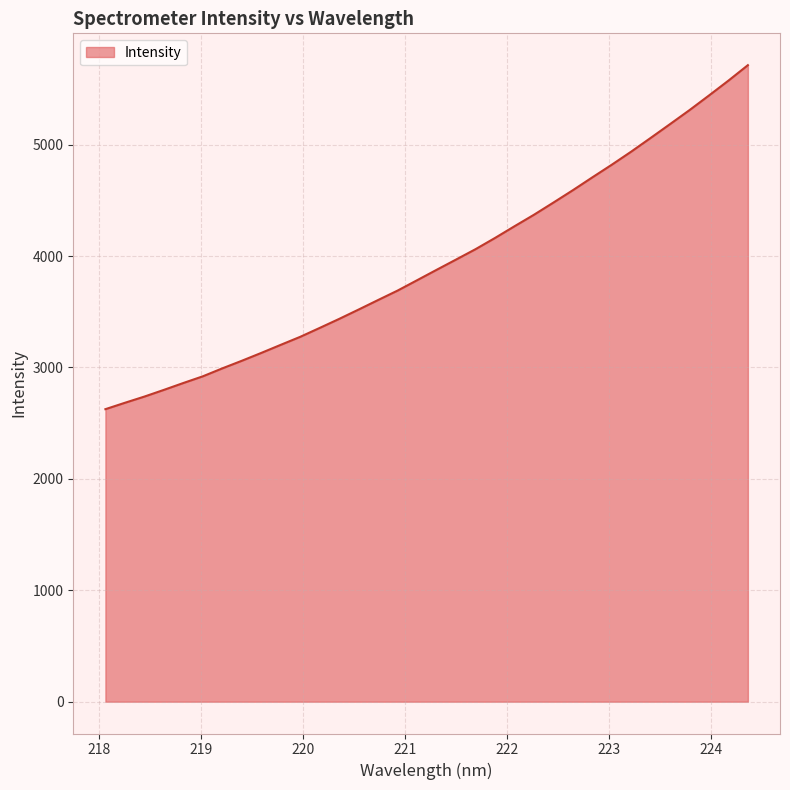

What is the minimum value shown in the chart?

2625.7